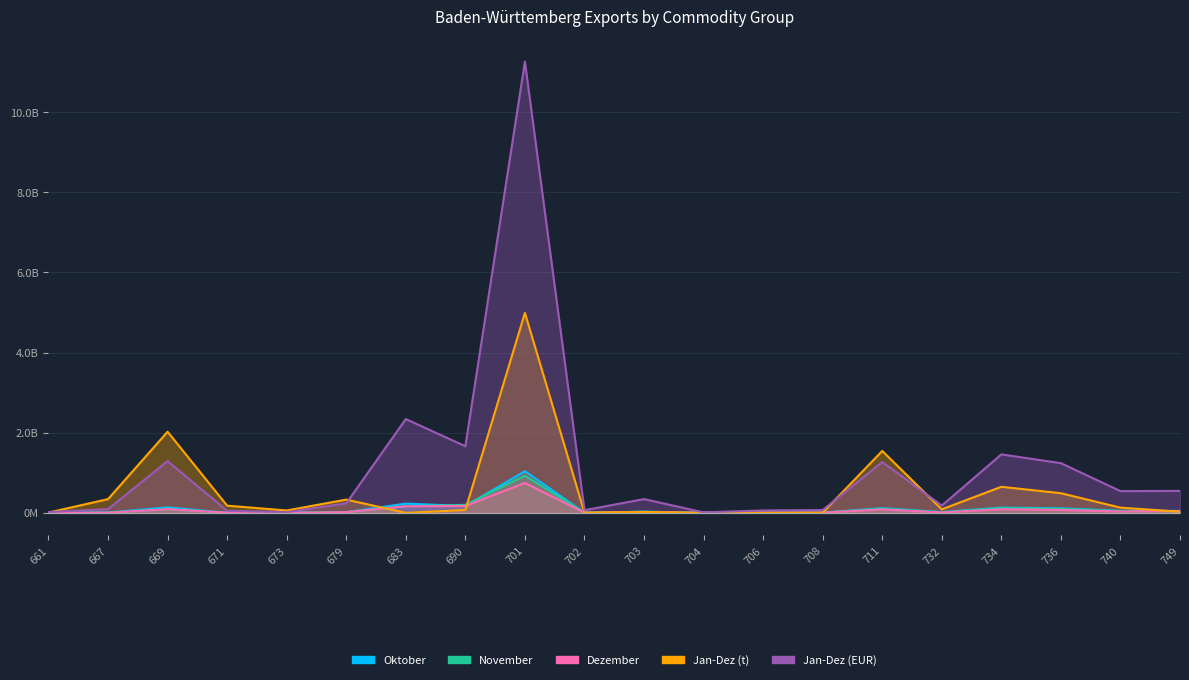

How many lines are shown in the chart?

5